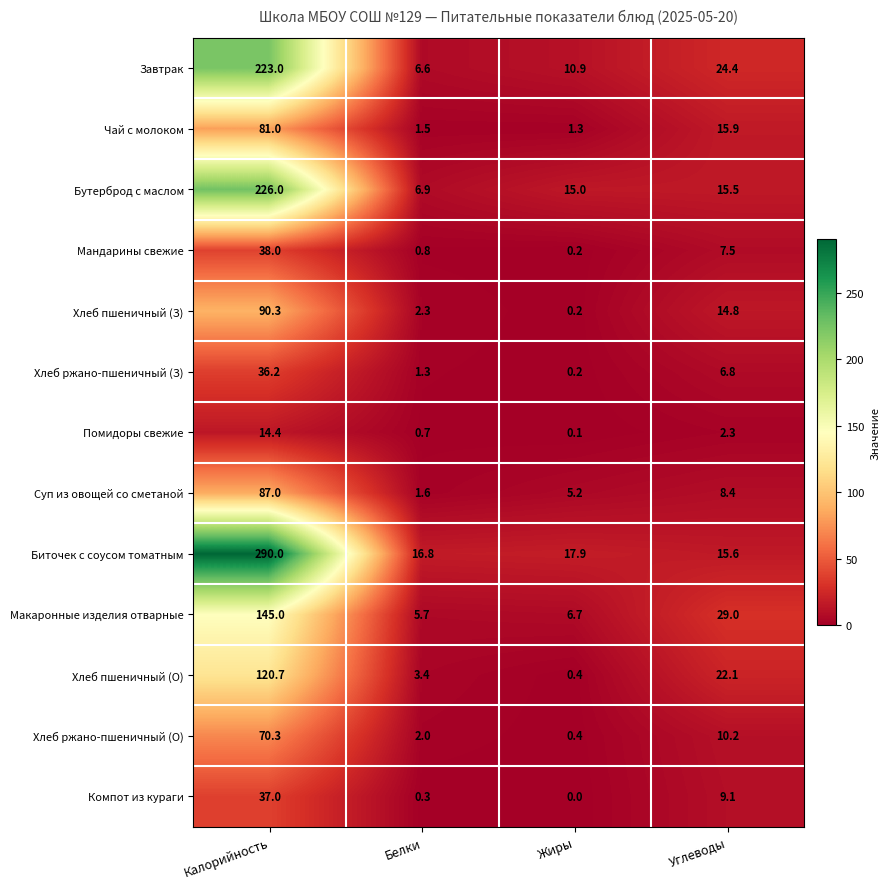

At which category is the sum across all series the highest?

Калорийность